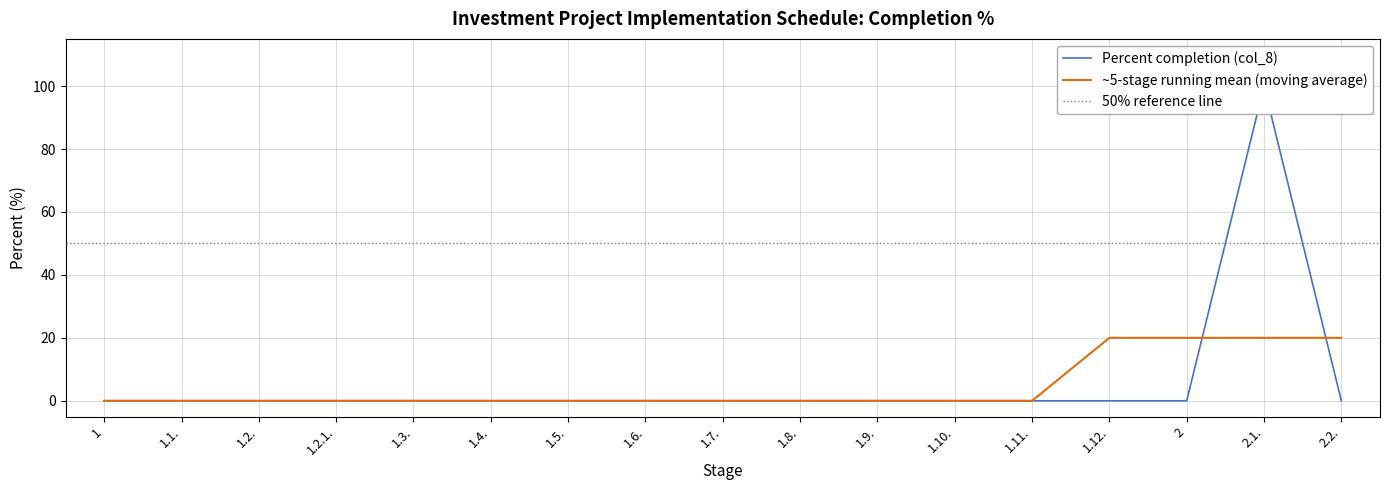

What is the maximum value shown in the chart?

100